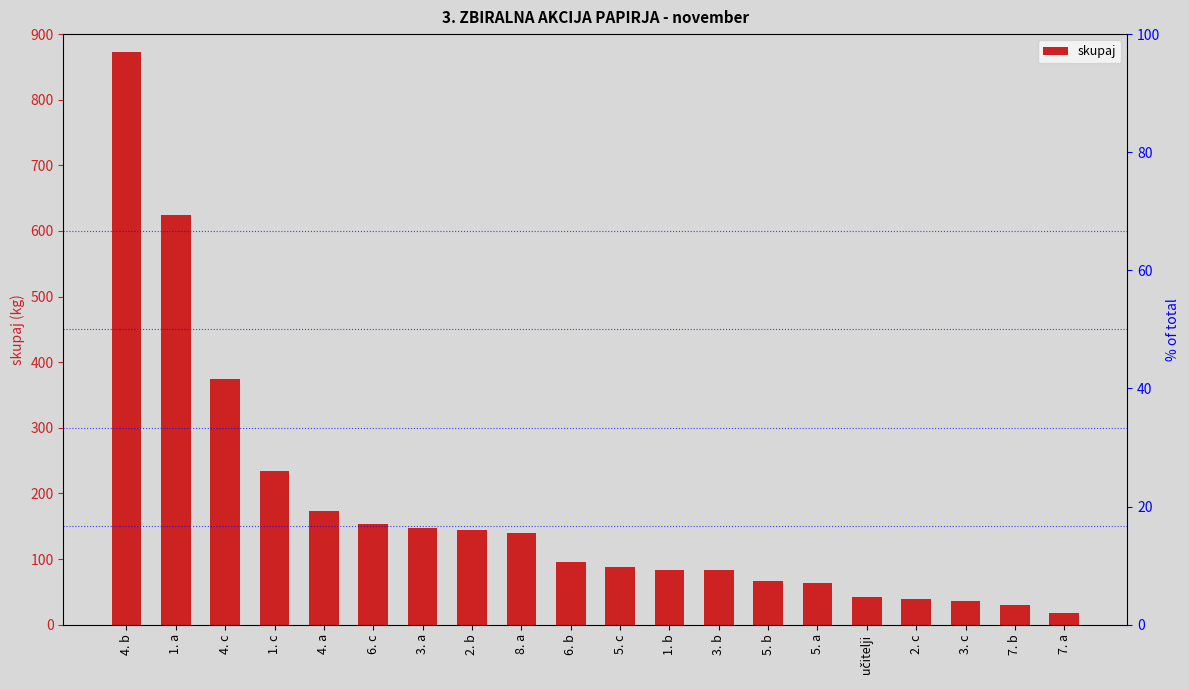

Are the bars horizontal?

No